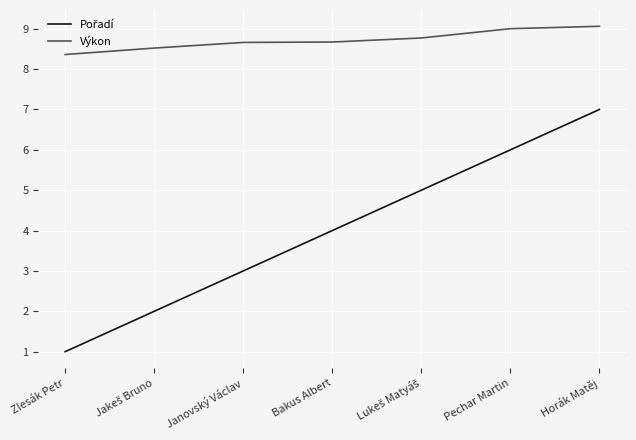

What position from the right is Pechar Martin?

2